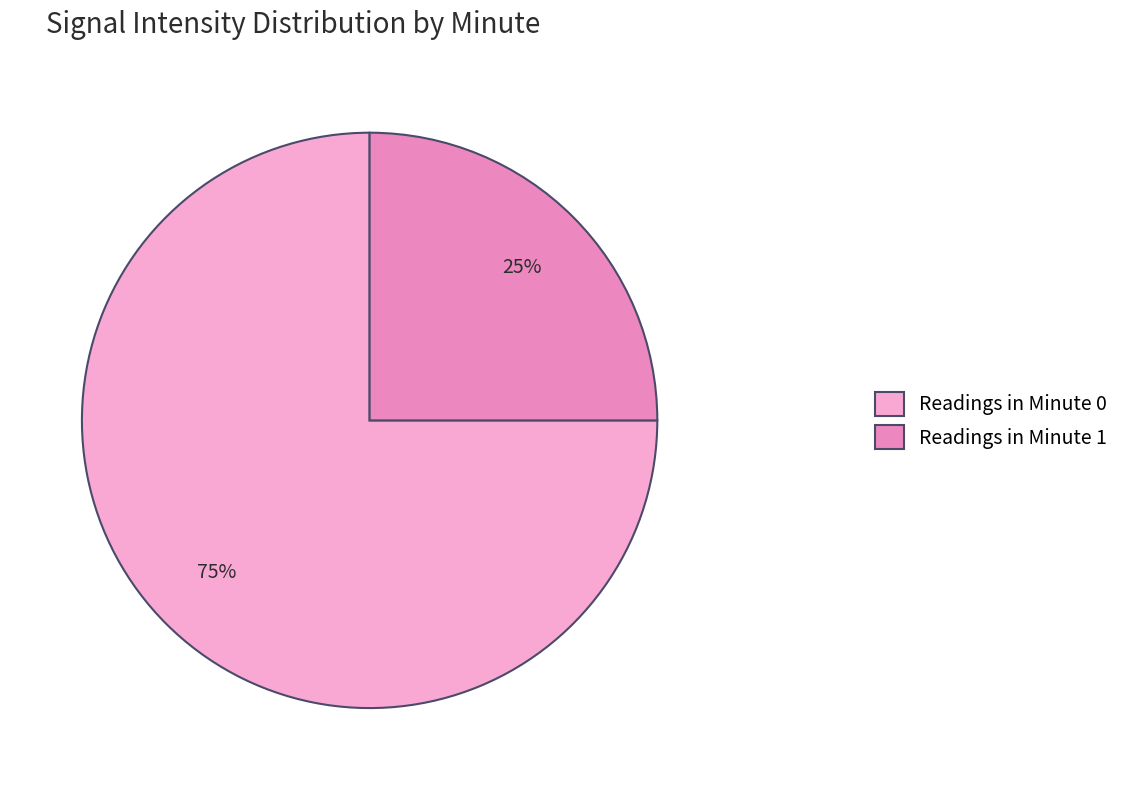

What is the ratio of the value at Readings in Minute 0 to the value at Readings in Minute 1?

3.0